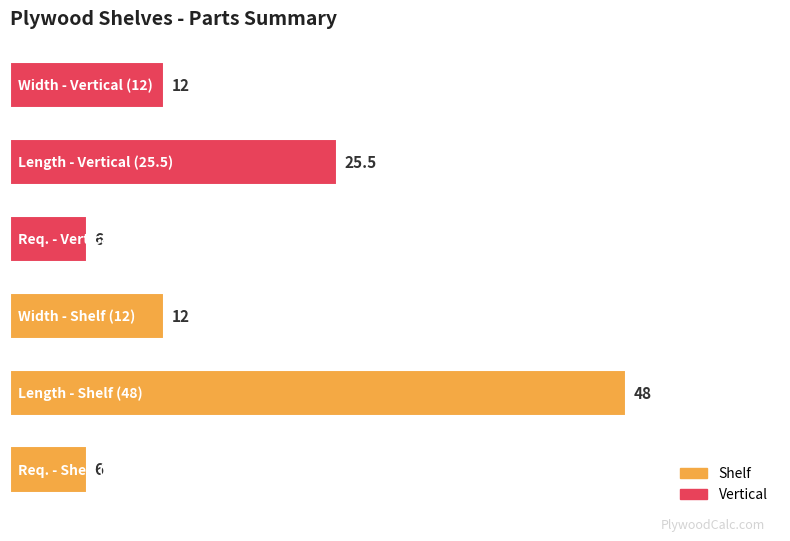

What is the difference between the maximum and minimum values?

42.0